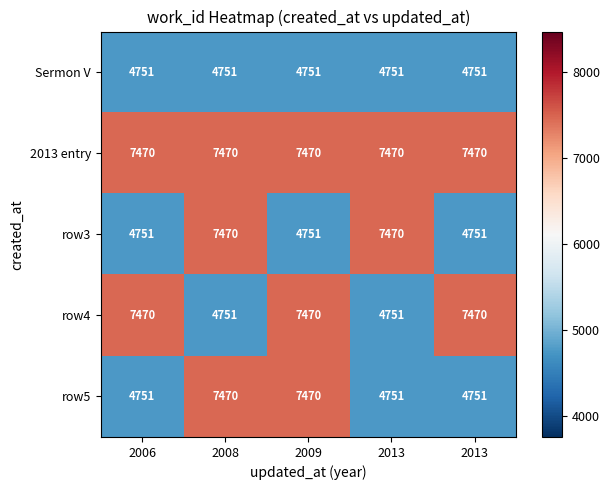

How many values in the row3 series exceed 4751?

2